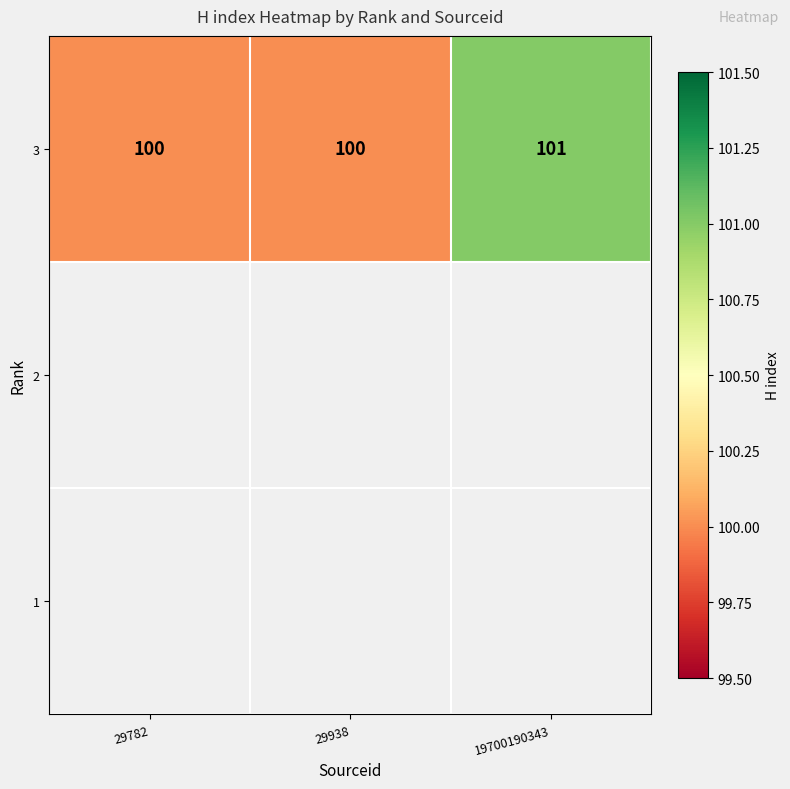

At how many categories does at least one series exceed 100?

1